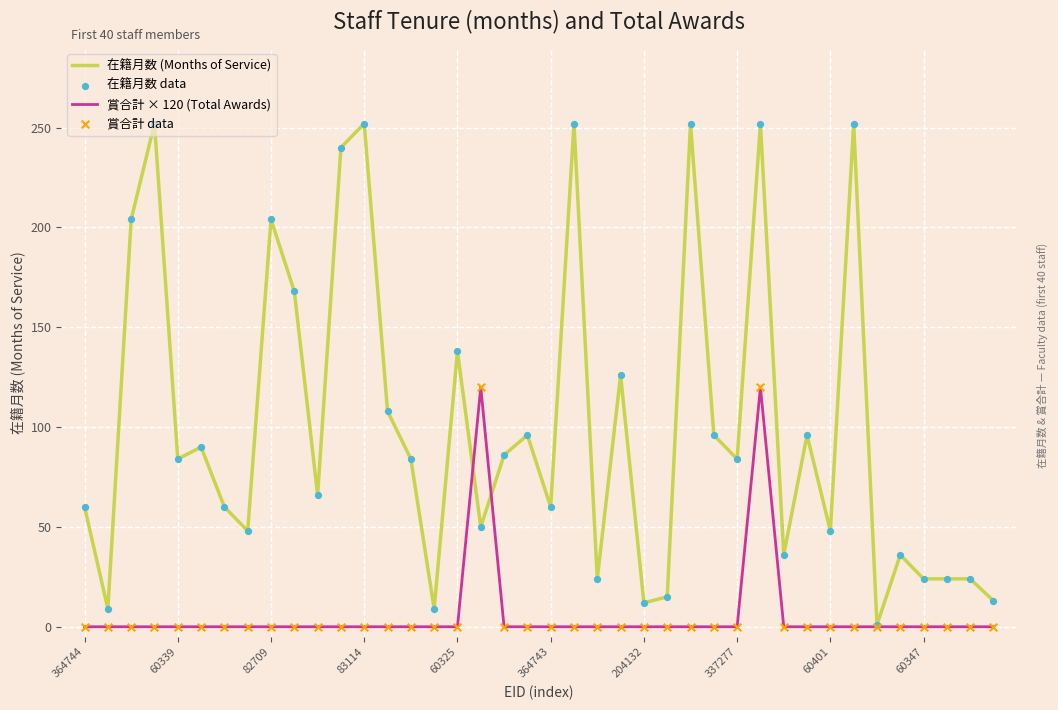

Which series has the widest spread of values?

在籍月数 (Months of Service)